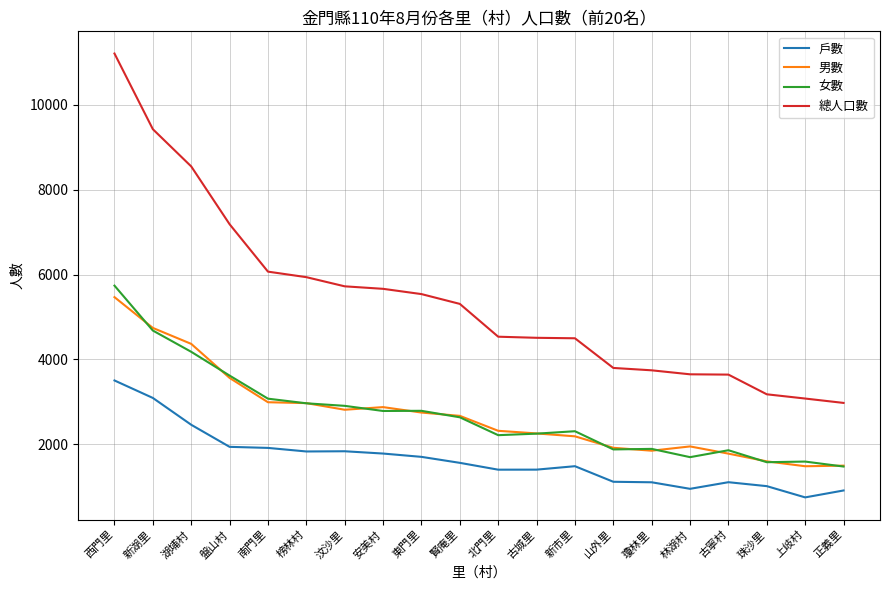

How many distinct data groups are displayed?

4